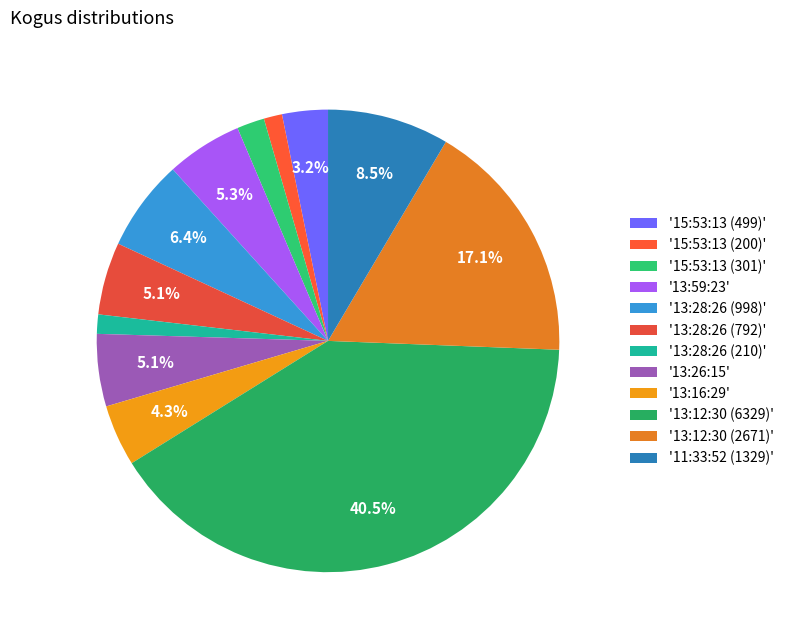

To the nearest percent, what is the average slice percentage?

8%